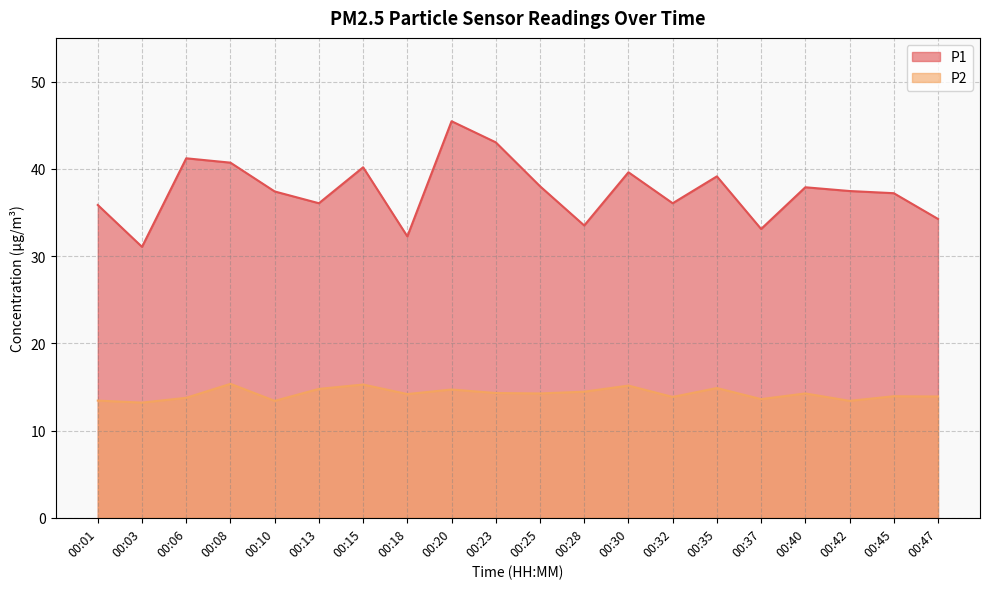

What is the difference between the second highest and second lowest values in the P1 series?

10.8